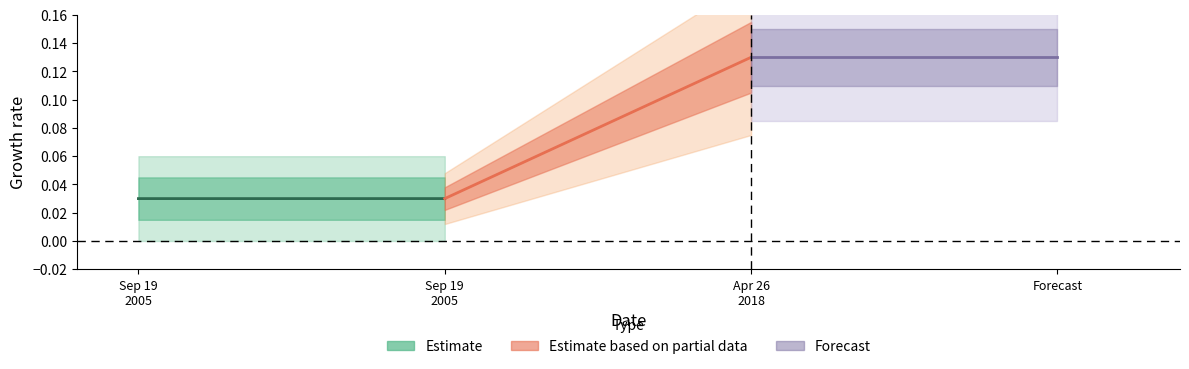

What is the difference between the maximum and minimum values in the Estimate based on partial data series?

0.1